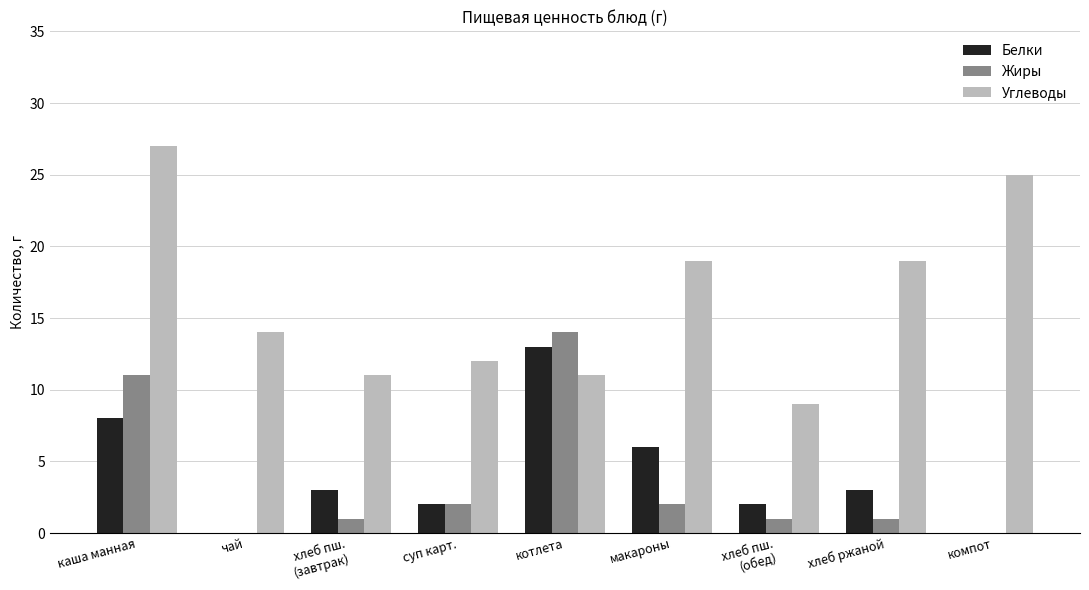

Reading left to right, transcribe all the data shown in this chart.

Белки: 8	0	3	2	13	6	2	3	0
Жиры: 11	0	1	2	14	2	1	1	0
Углеводы: 27	14	11	12	11	19	9	19	25